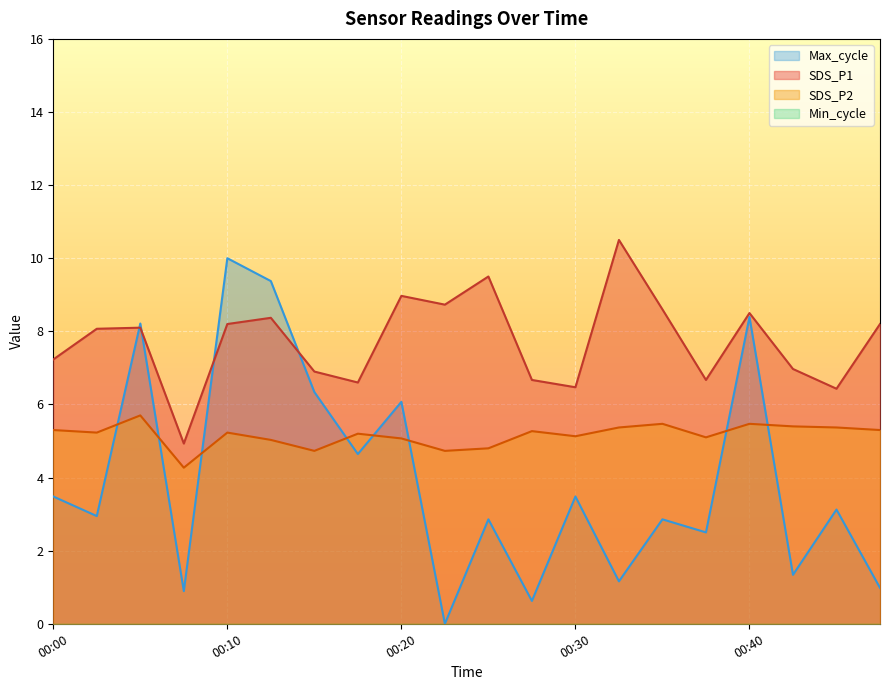

What is the difference between the highest and lowest values at 00:00?

7.2